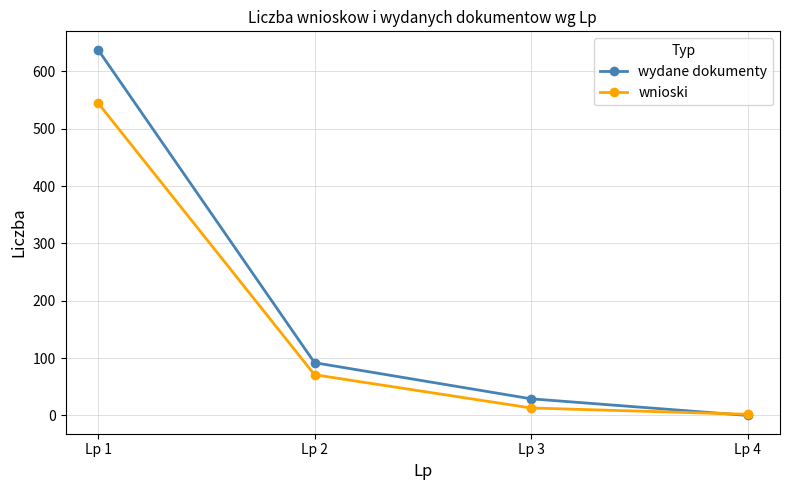

The wnioski series shows 545 at Lp 1. True or false?

True